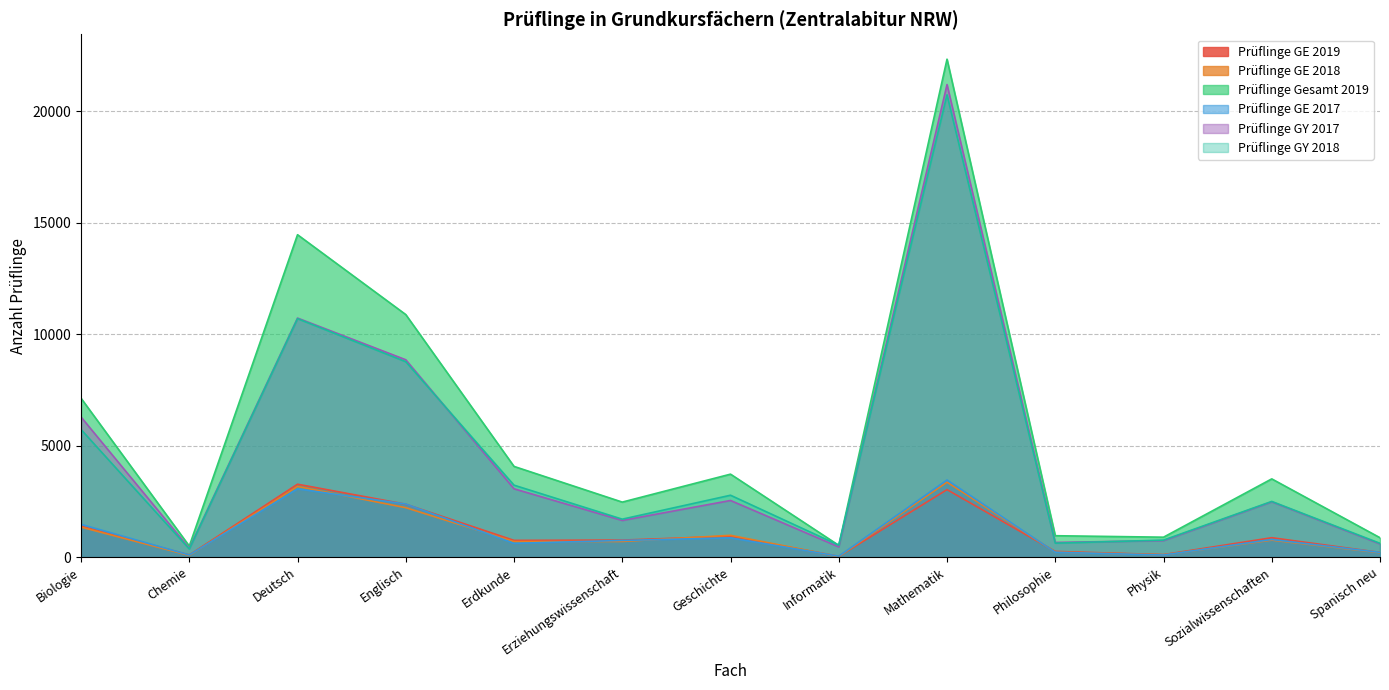

What is the label of the 5th point from the left?

Erdkunde